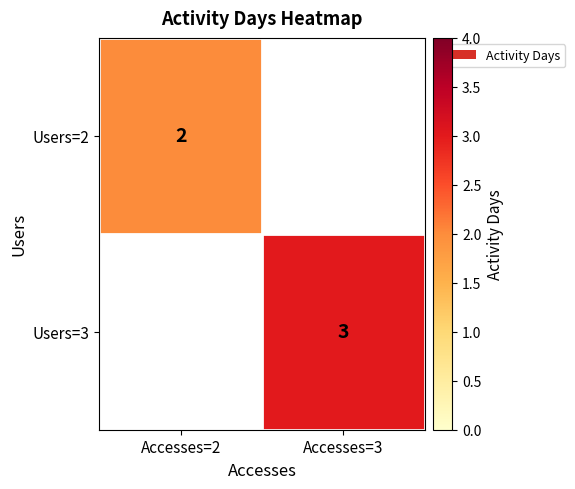

Which label corresponds to the smallest value in the chart?

Accesses=2